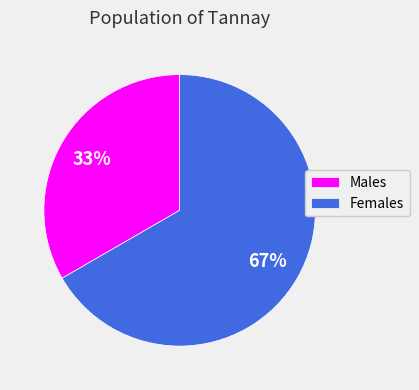

To the nearest percent, what is the combined percentage of Males and Females?

100%